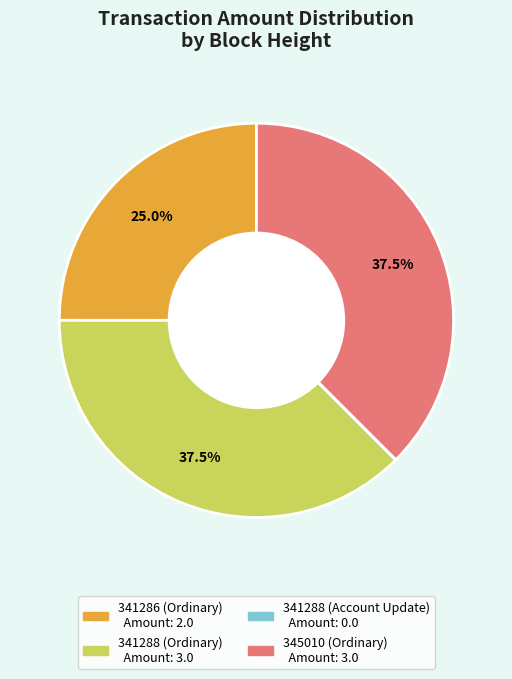

Which has a higher value, 341286 (Ordinary) or 341288 (Ordinary)?

341288 (Ordinary)